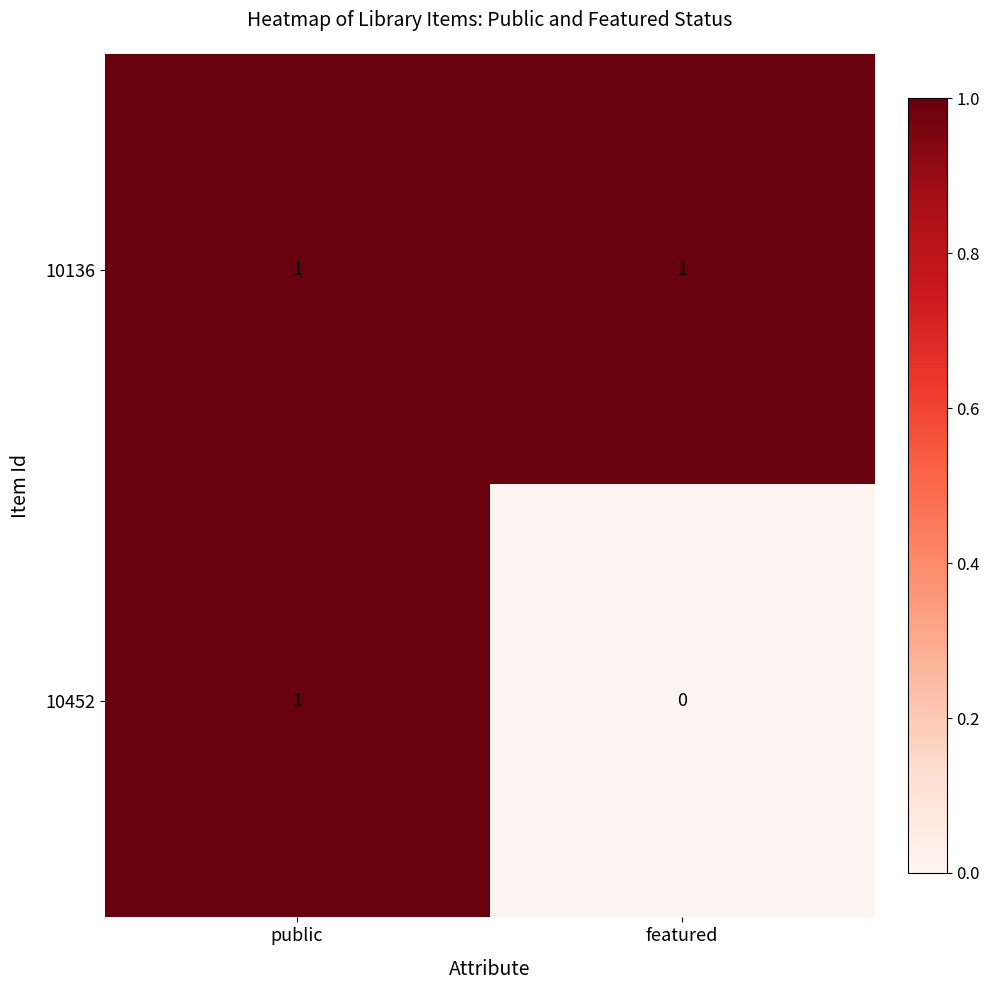

Between public and featured, which series saw the biggest shift?

10452